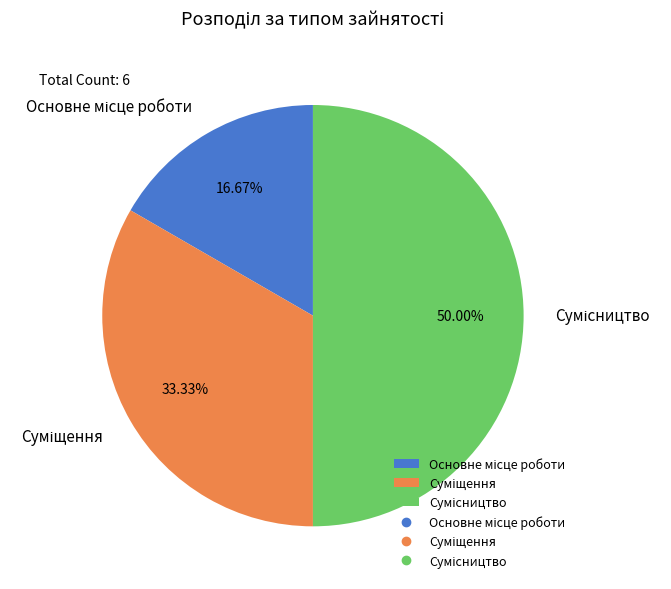

Is the sum of Основне місце роботи and Сумісництво greater than half?

Yes